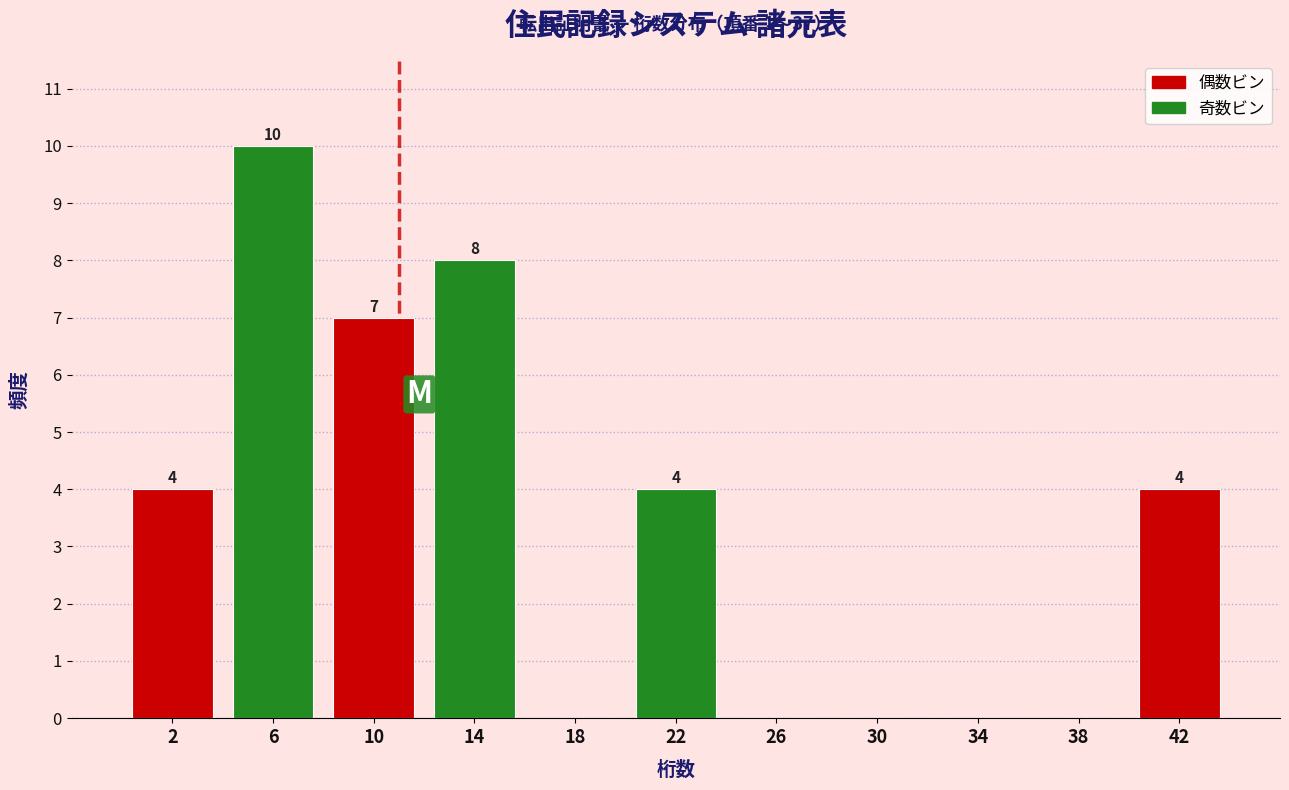

Which range on the x-axis has the tallest bar?

4 to 8